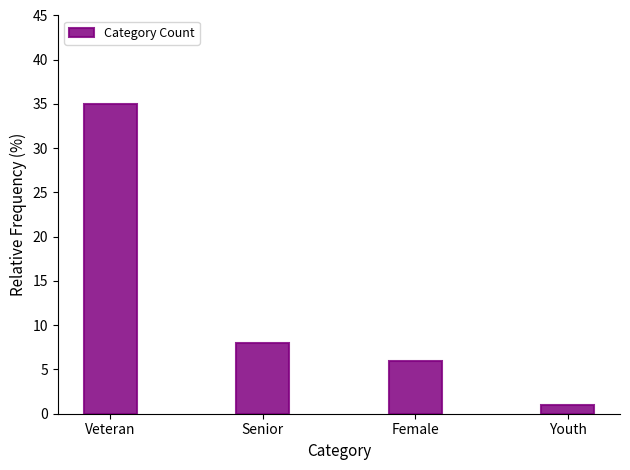

Between Youth and Senior, which is larger?

Senior